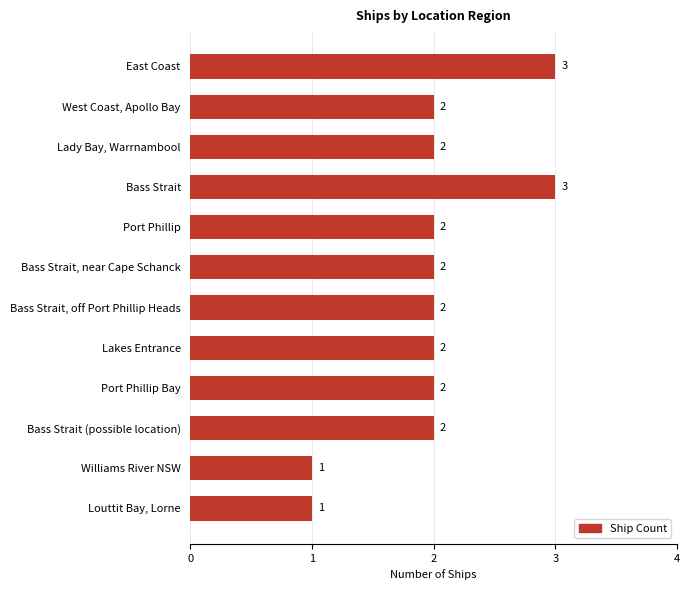

The value at West Coast, Apollo Bay is 4. True or false?

False